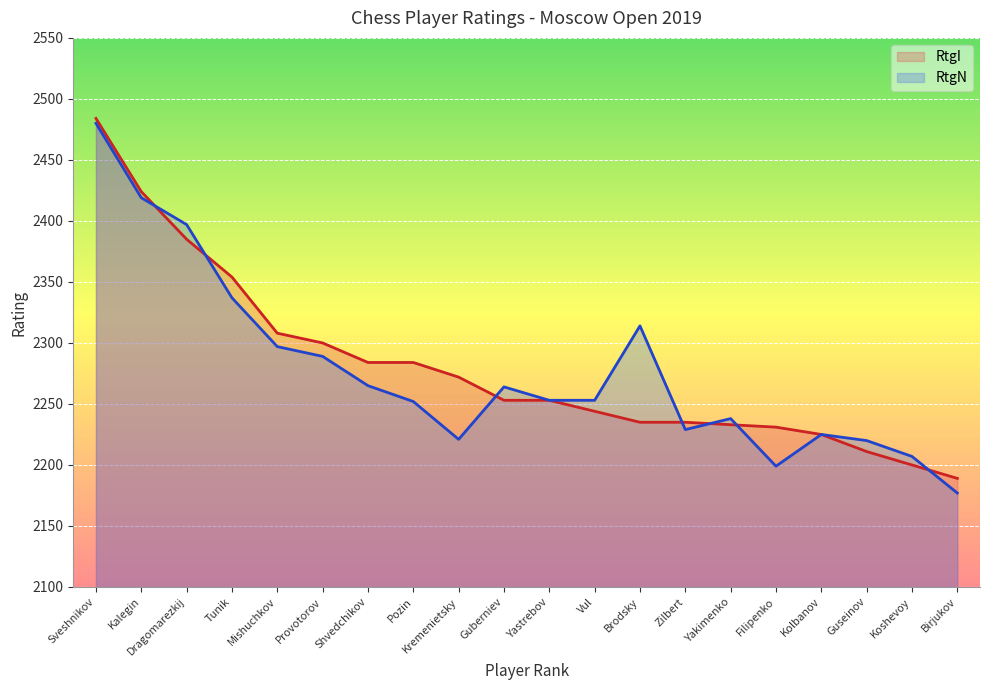

At how many categories does at least one series exceed 2363?

3